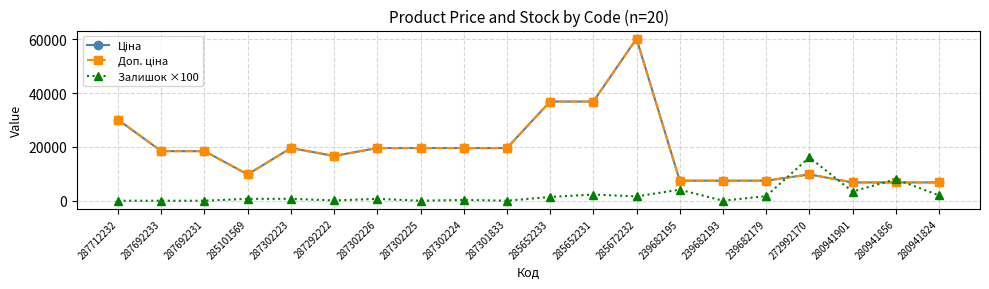

How many times do Доп. ціна and Залишок ×100 cross each other?

4